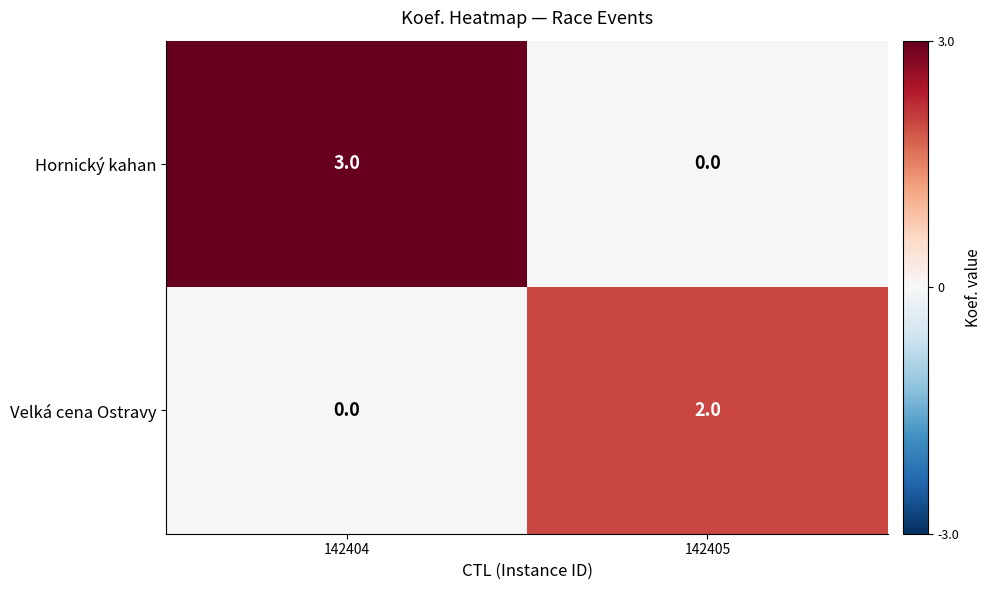

What is the difference between the maximum and minimum values in the Hornický kahan series?

3